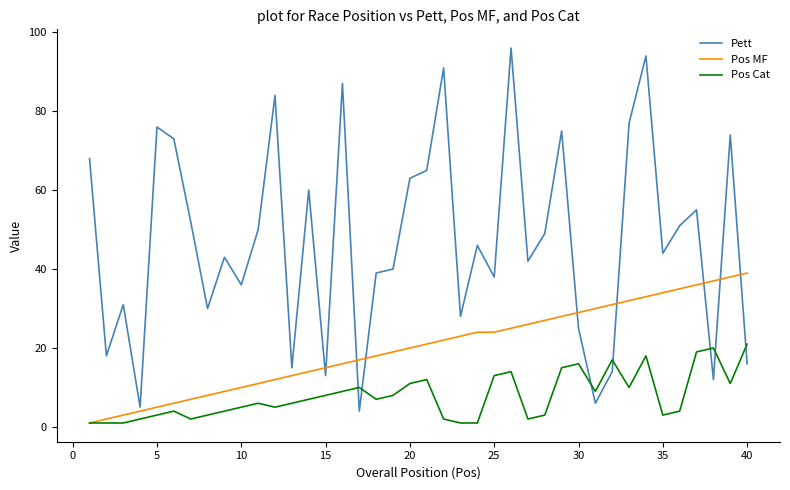

True or false: Pett and Pos Cat cross at least once.

True